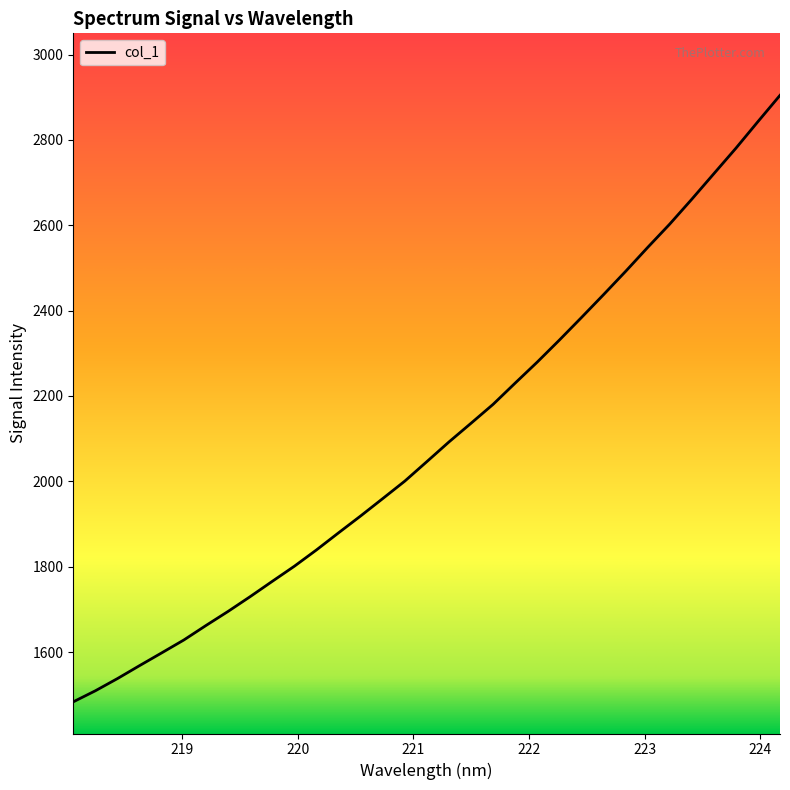

What is the minimum value shown in the chart?

1483.5